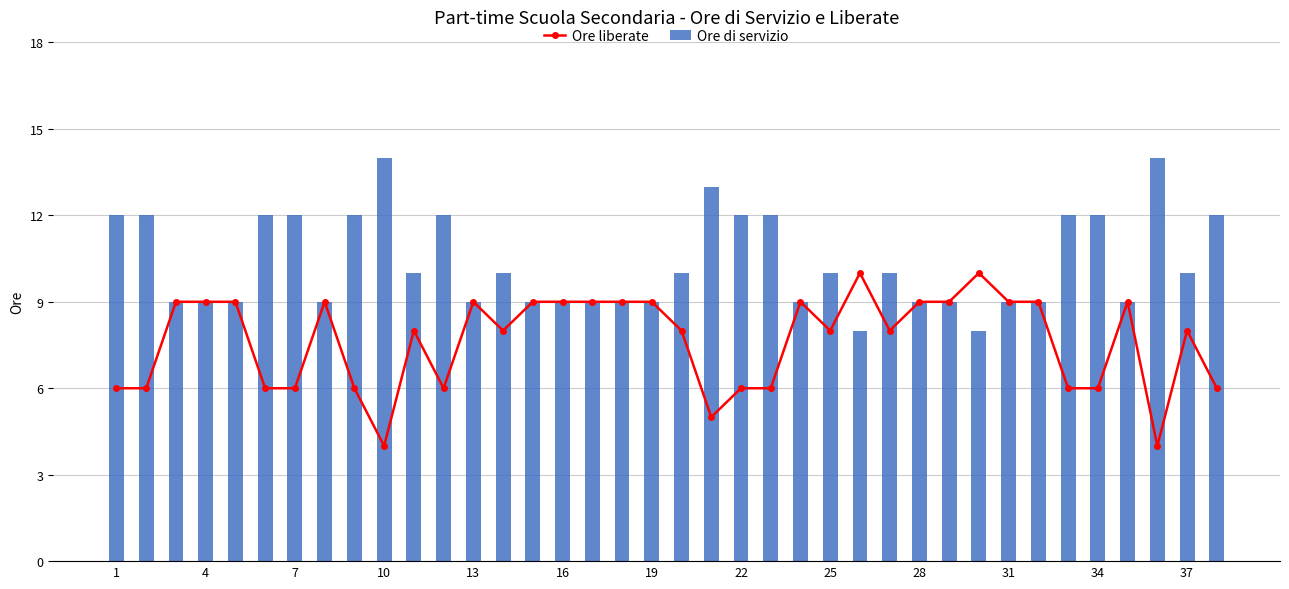

What is the difference between the maximum and minimum values in the Ore di servizio series?

6